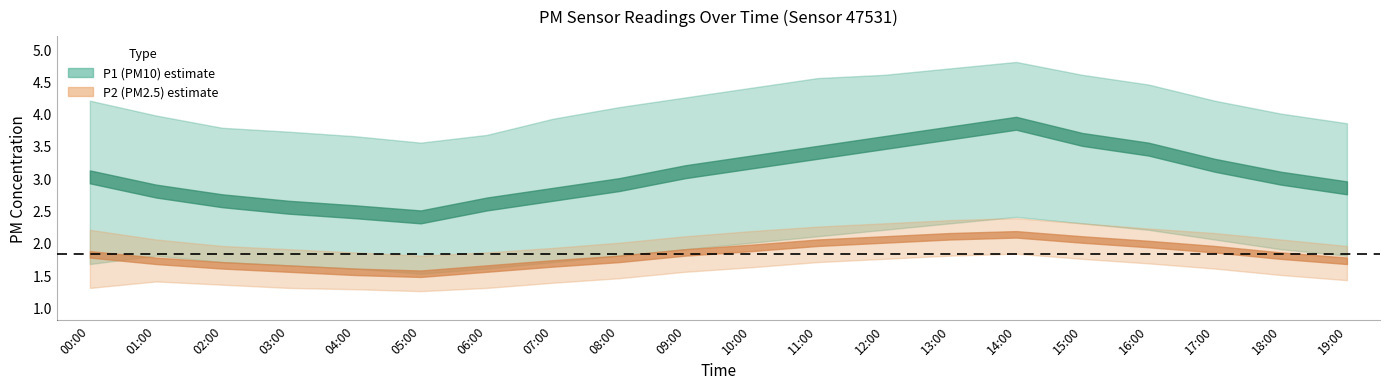

What is the average value of the P1_upper series?

4.1